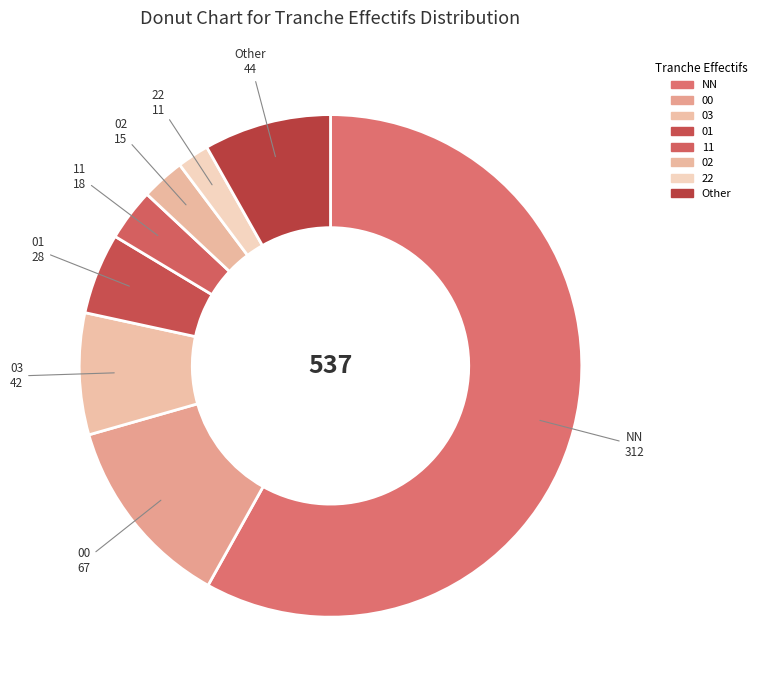

Combined, do 02 and 00 account for over 50%?

No